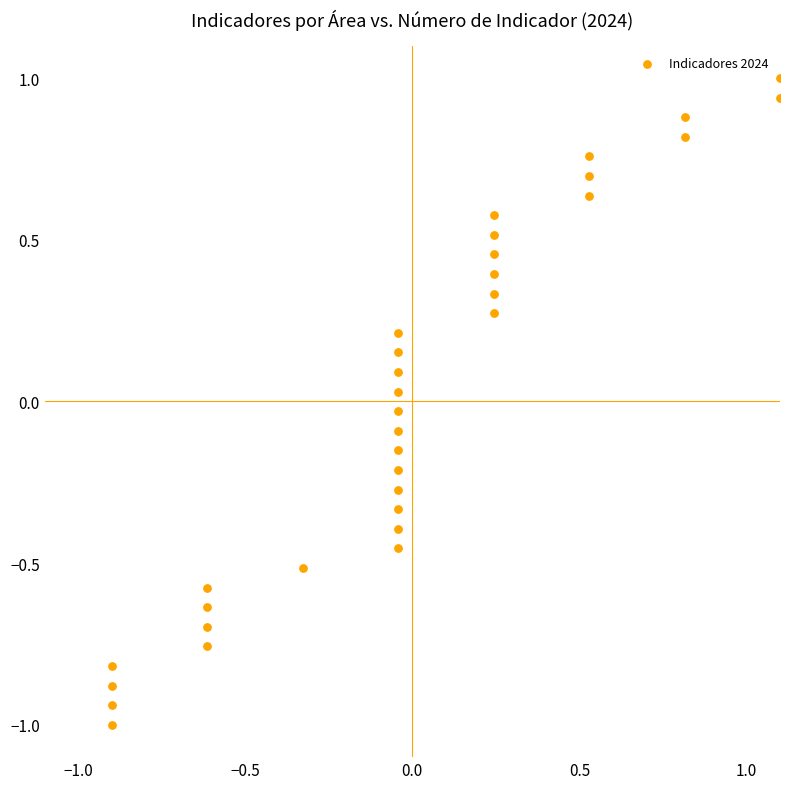

What is the range of Y values (max minus min)?

2.0